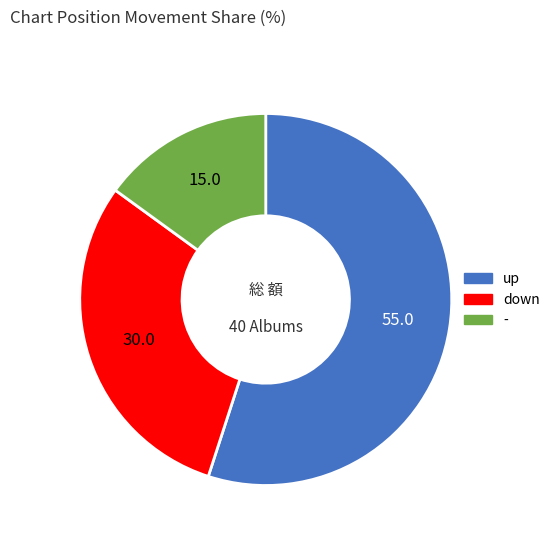

Which has a higher value, down or up?

up